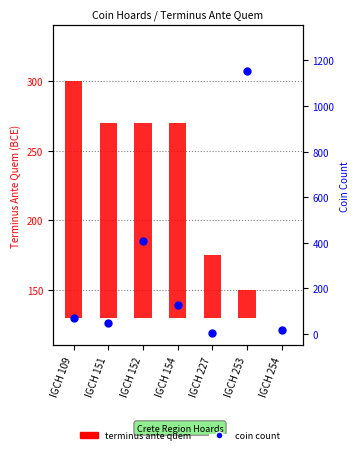

Approximately how many times larger is the value at IGCH 154 compared to IGCH 152?

0.3